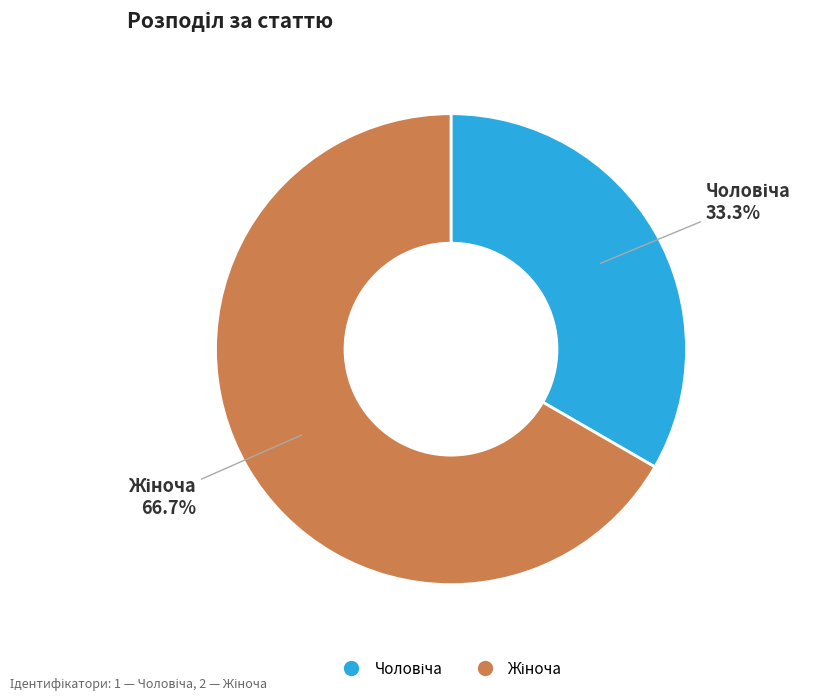

Is there a majority slice in this chart?

Yes